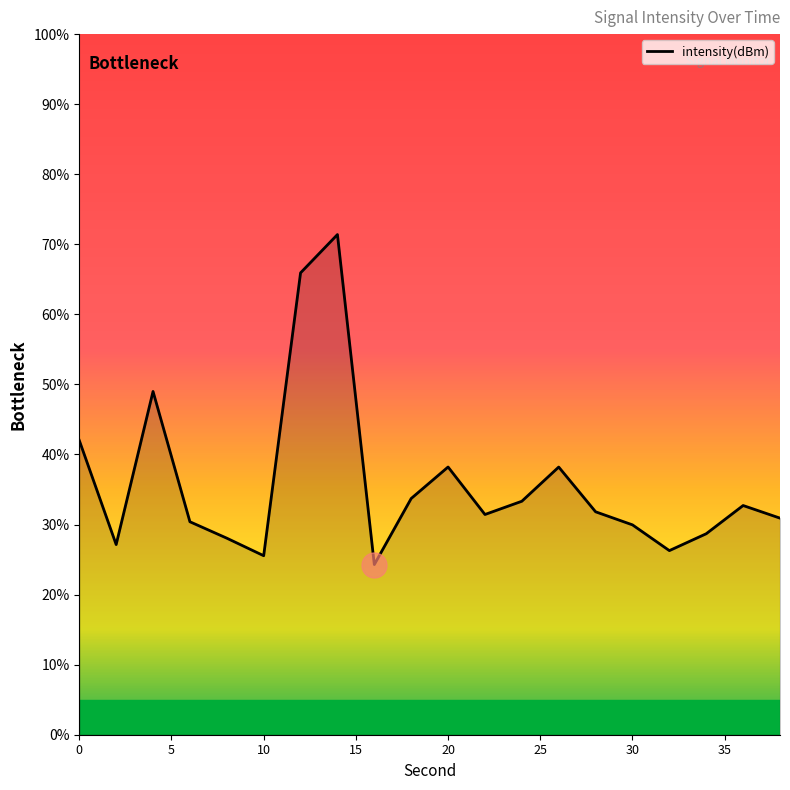

What is the difference between the maximum and second lowest values?

45.8